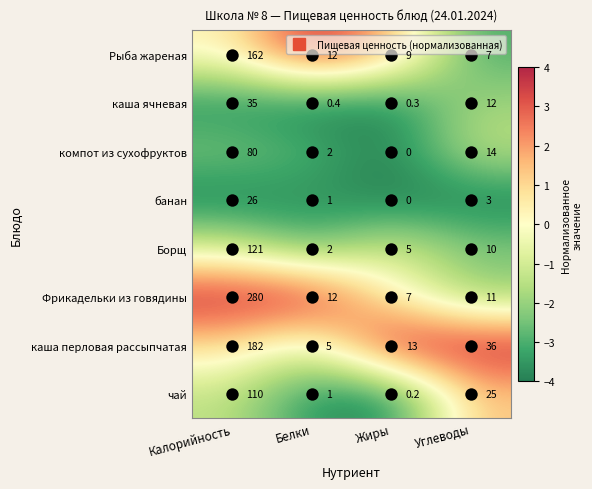

At which label does банан first exceed 3?

Калорийность